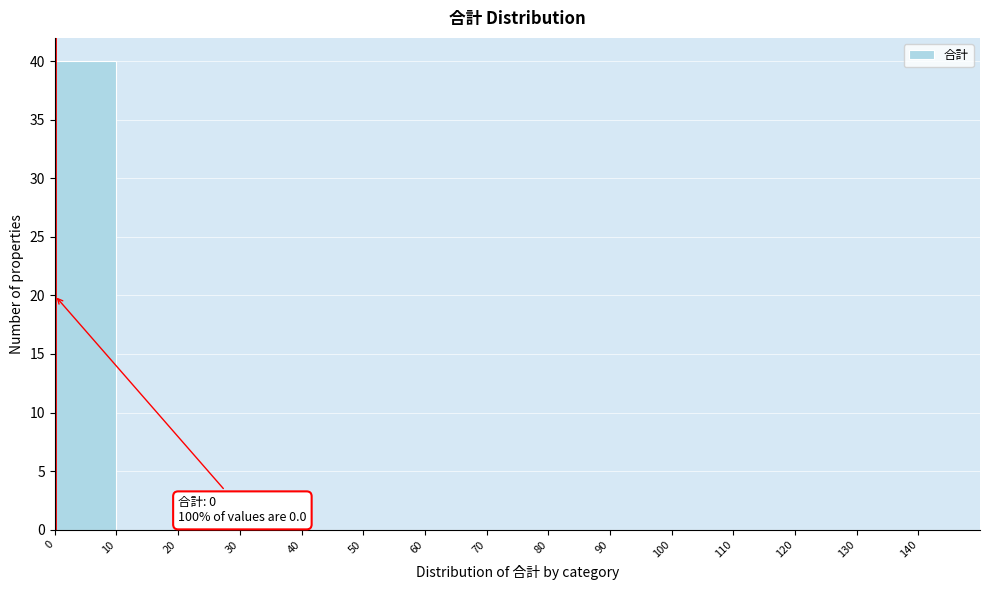

Over which range of the x-axis is the bar tallest?

0 to 10